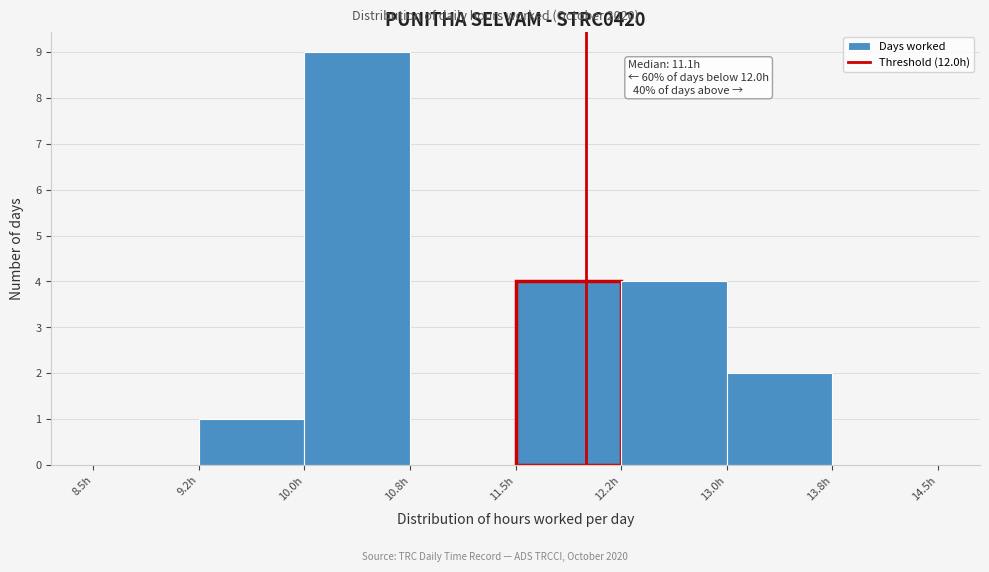

Which range on the x-axis has the tallest bar?

10.00 to 10.75